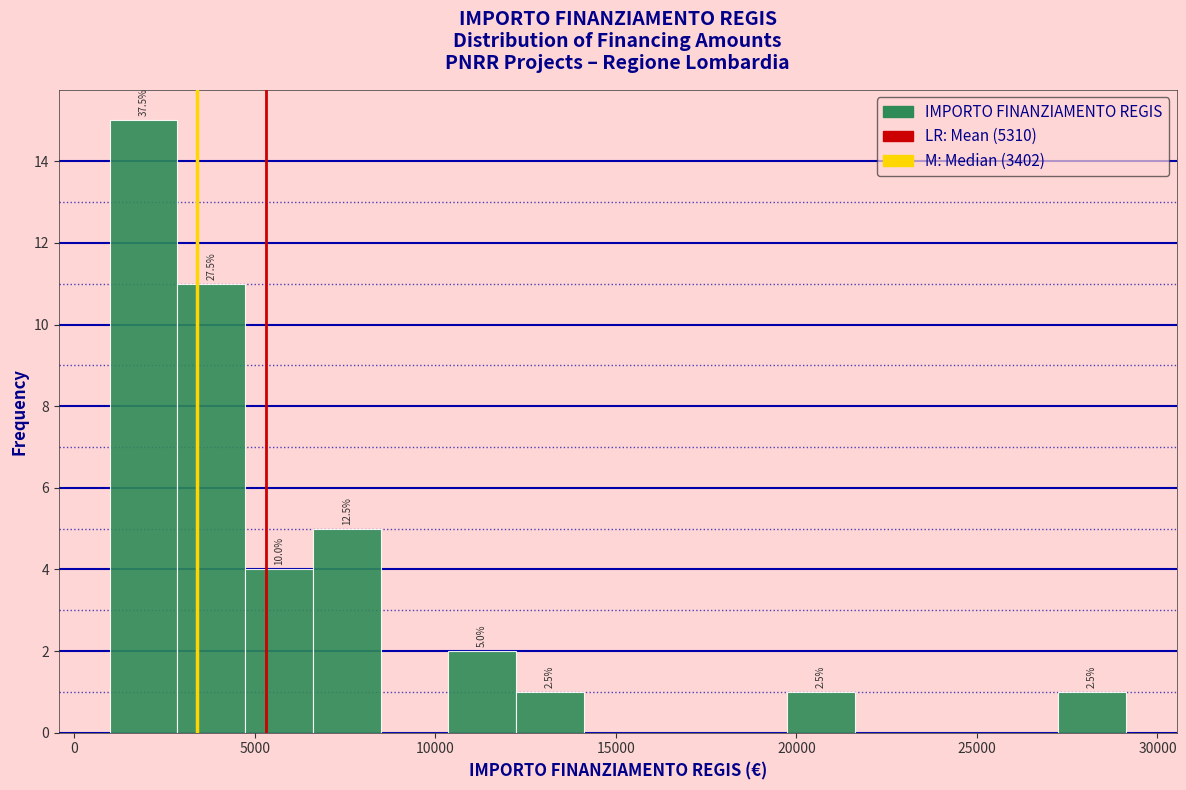

Read against the x-axis, roughly where is the centre of the tallest bar?

2000